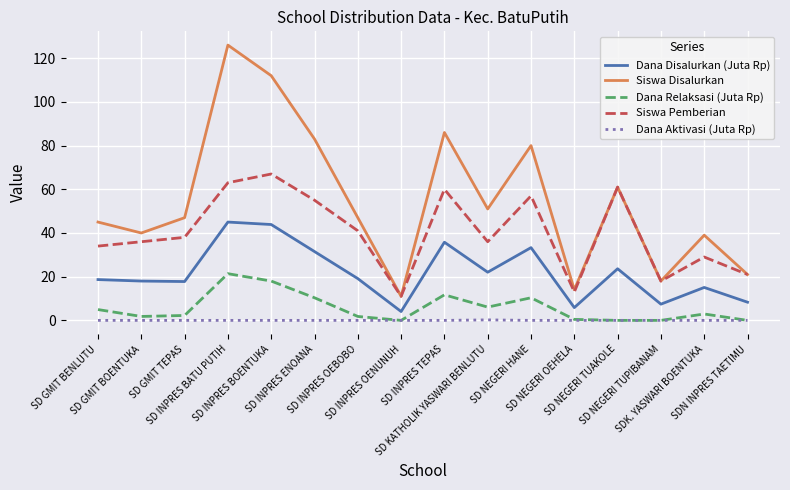

Is it true that Dana Relaksasi (Juta Rp) equals 0.0 at SD INPRES OENUNUH?

True